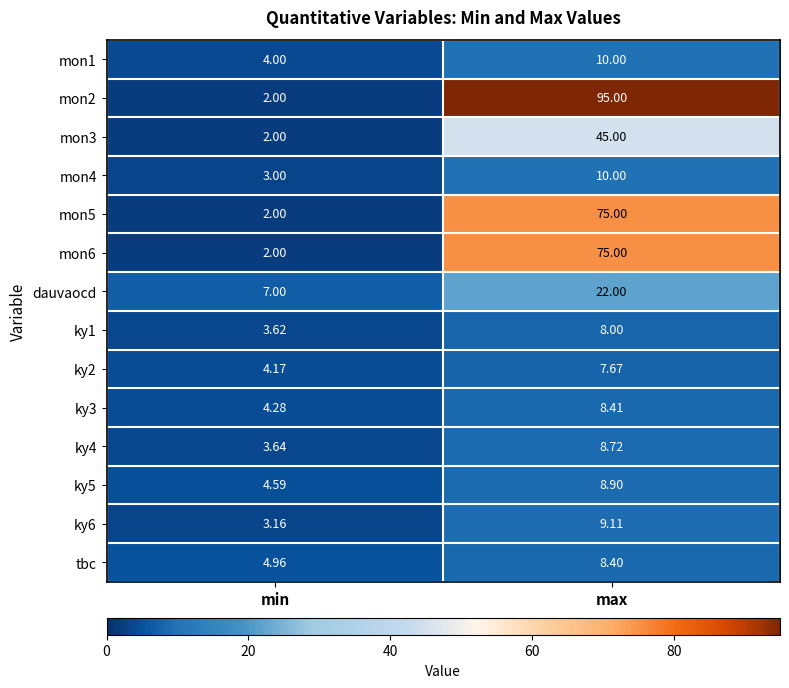

Where is mon2 nearest to the value 48?

min